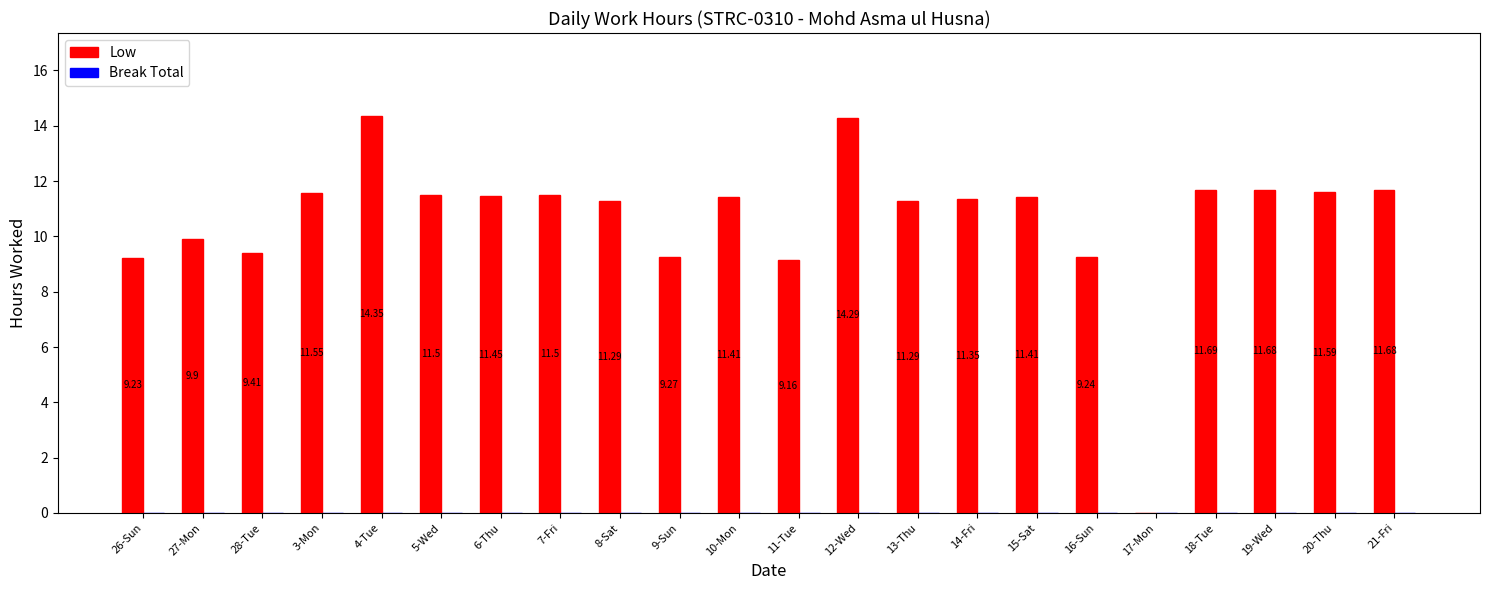

What is the sum of the values at 14-Fri and 9-Sun?

20.6